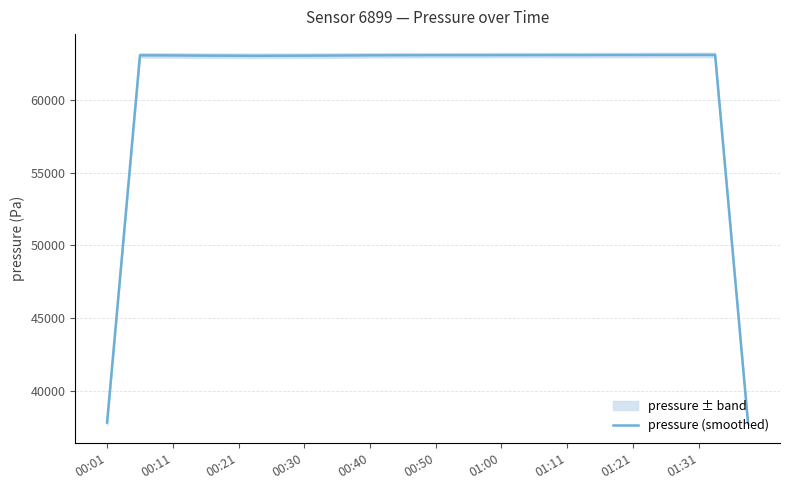

What is the ratio of the value at 25 to the value at 22?

1.0